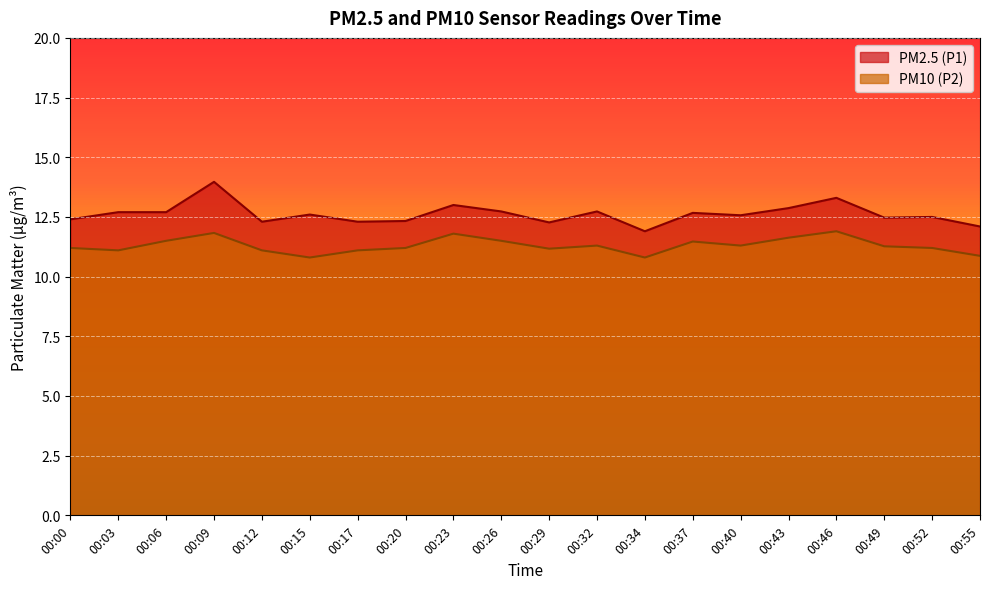

At how many categories does at least one series exceed 13?

2